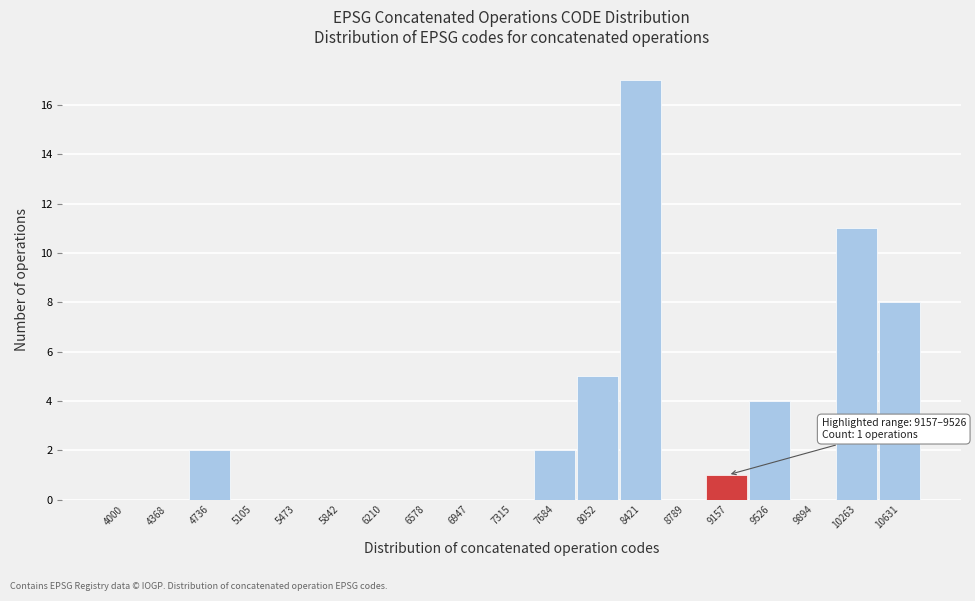

Reading left to right, list all the values displayed in this chart.

4000=0	4368=0	4736=2	5105=0	5473=0	5842=0	6210=0	6578=0	6947=0	7315=0	7684=2	8052=5	8421=17	8789=0	9157=1	9526=4	9894=0	10263=11	10631=8